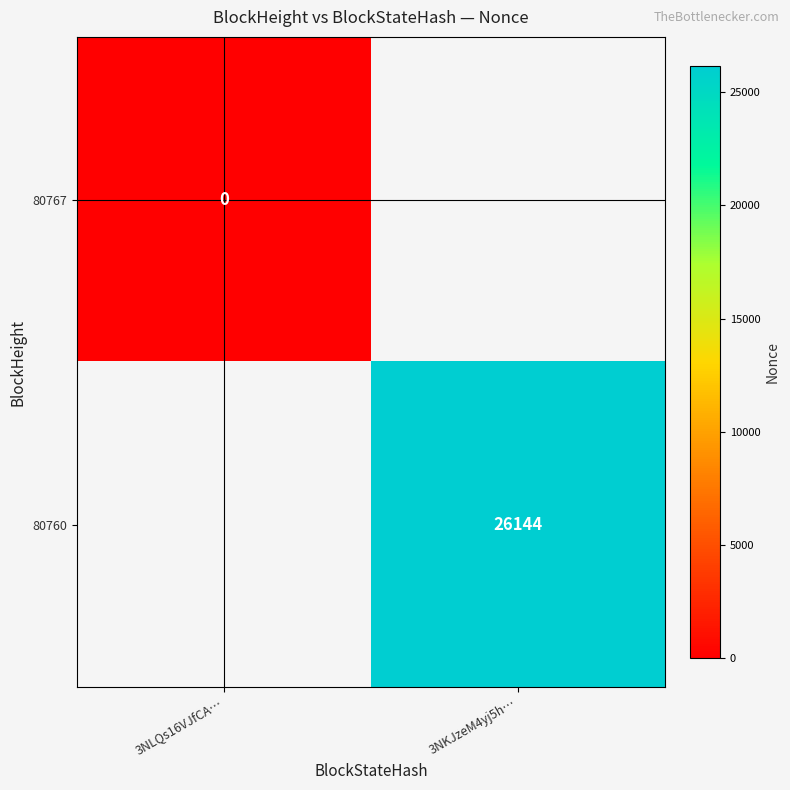

Is the value of 80767 at 3NLQs16VJfCA… greater than the value of 80760 at 3NKJzeM4yj5h…?

No